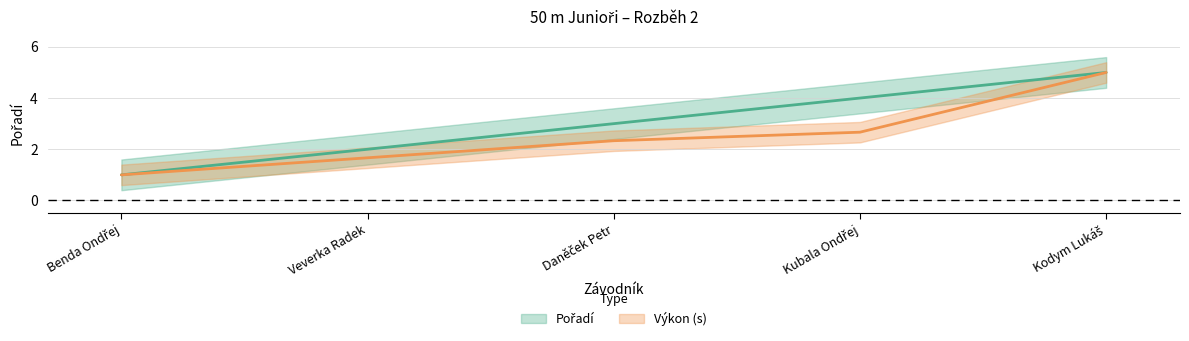

What is the difference between the maximum and minimum values in the Pořadí series?

4.0